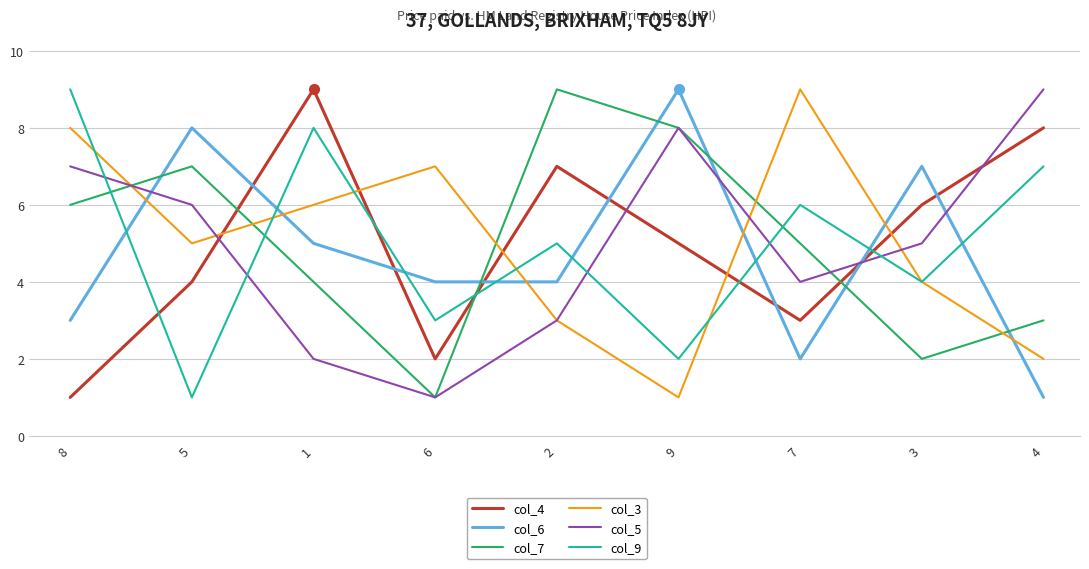

Is this an area chart (filled region under the line)?

No